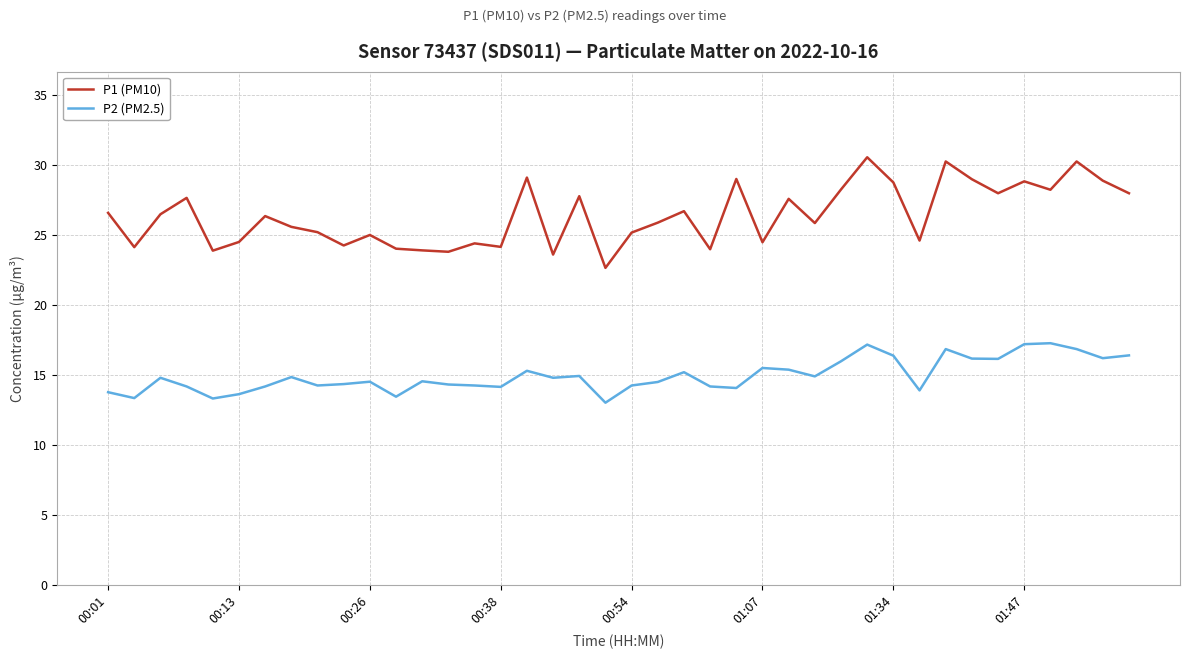

True or false: P1 (PM10) and P2 (PM2.5) cross at least once.

False